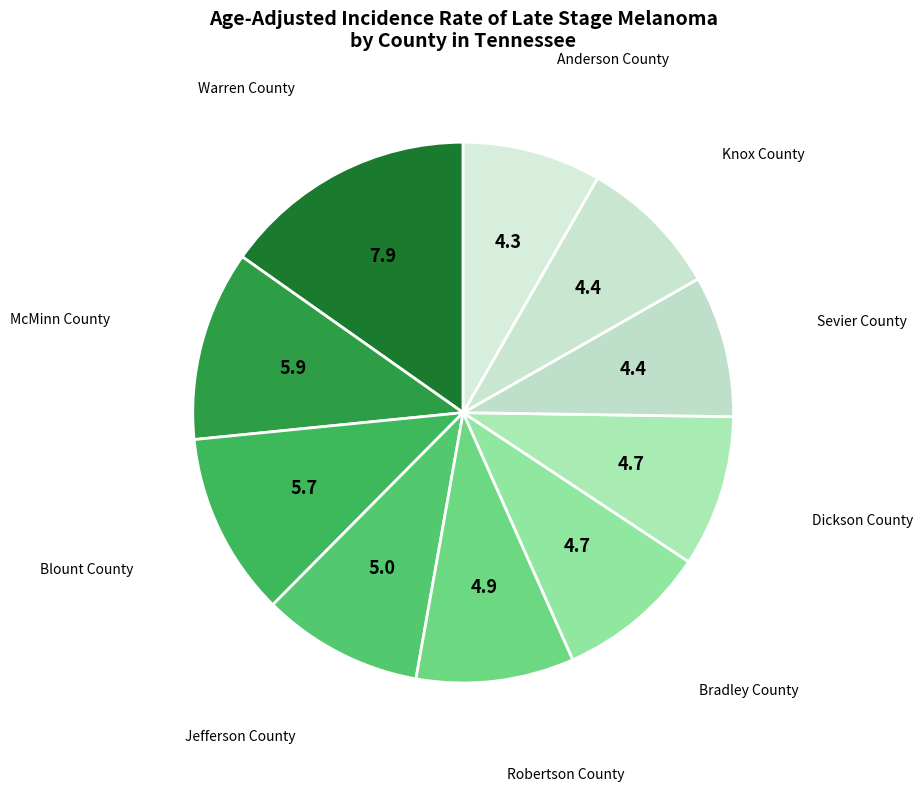

To the nearest percent, what is the average slice percentage?

10%